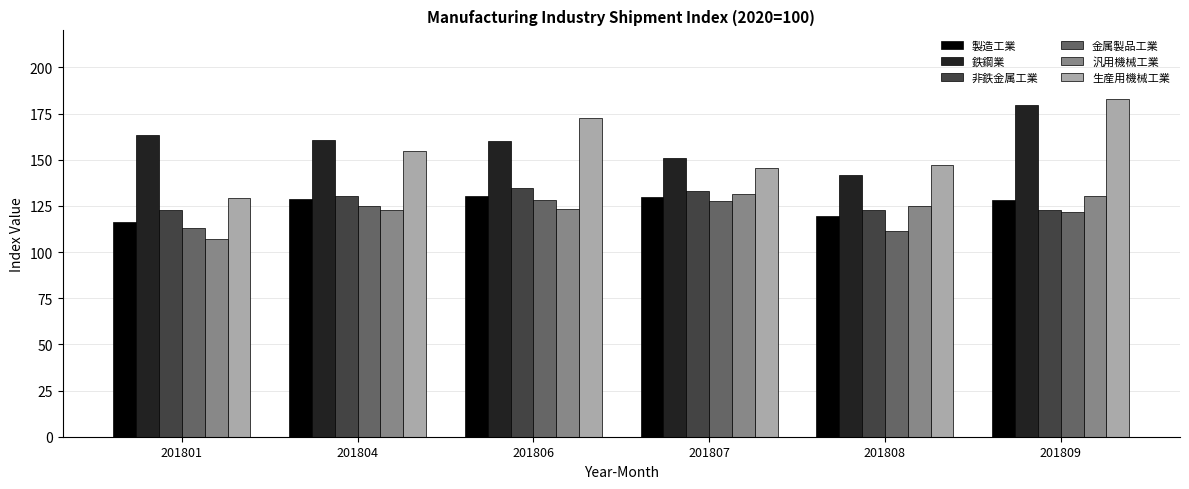

What is the approximate value of 生産用機械工業 at 201804?

154.9